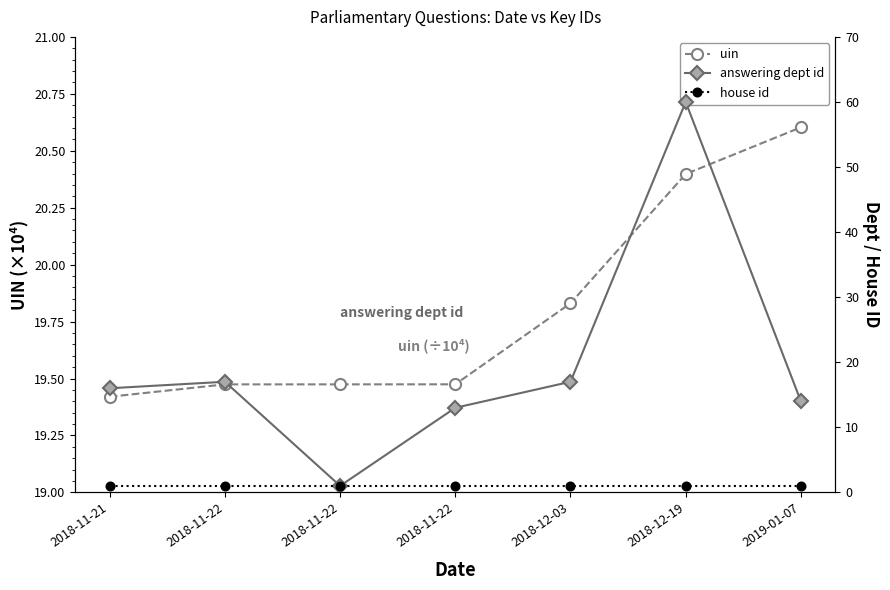

At which category does answering dept id reach its first local peak?

2018-11-22